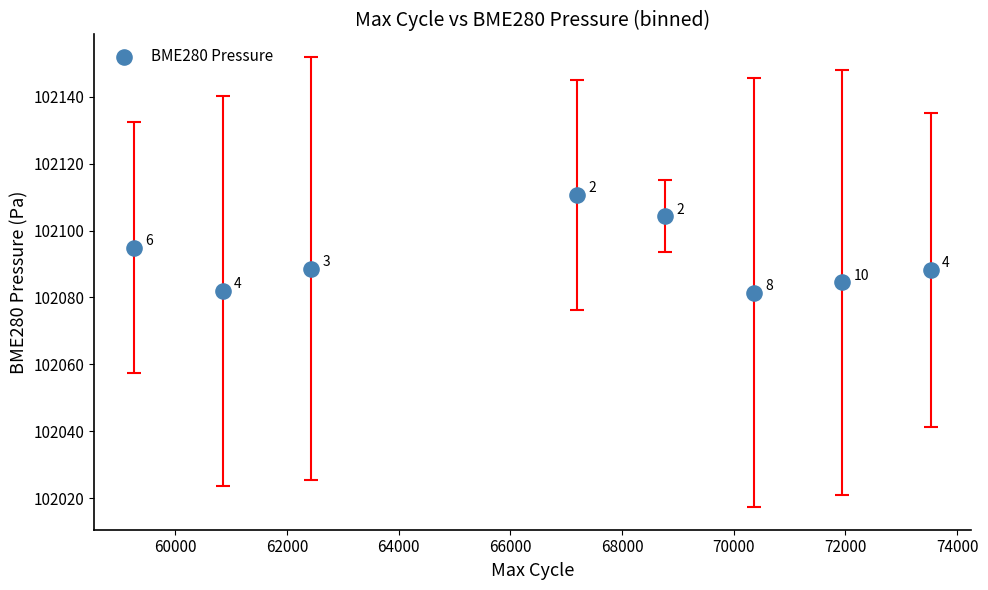

What Y value in the scatter plot is closest to 102096?

102094.9